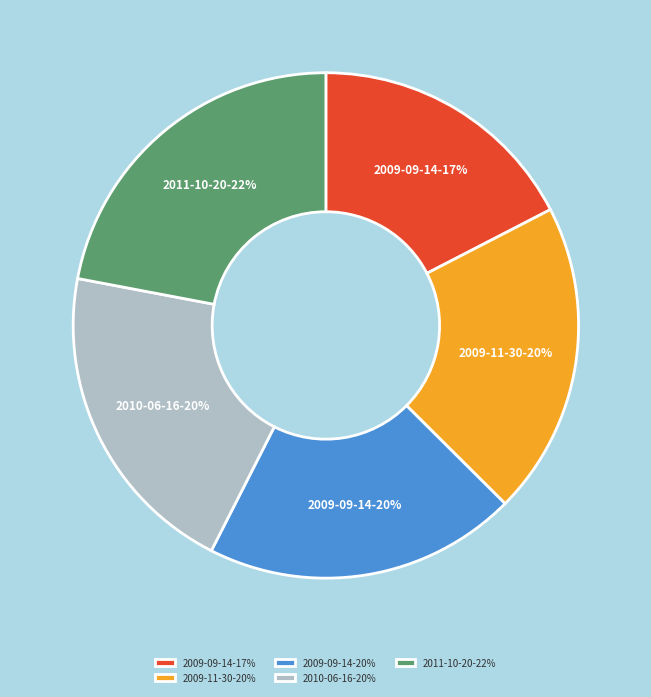

Which category has the smallest portion of the pie?

2009-09-14-17%